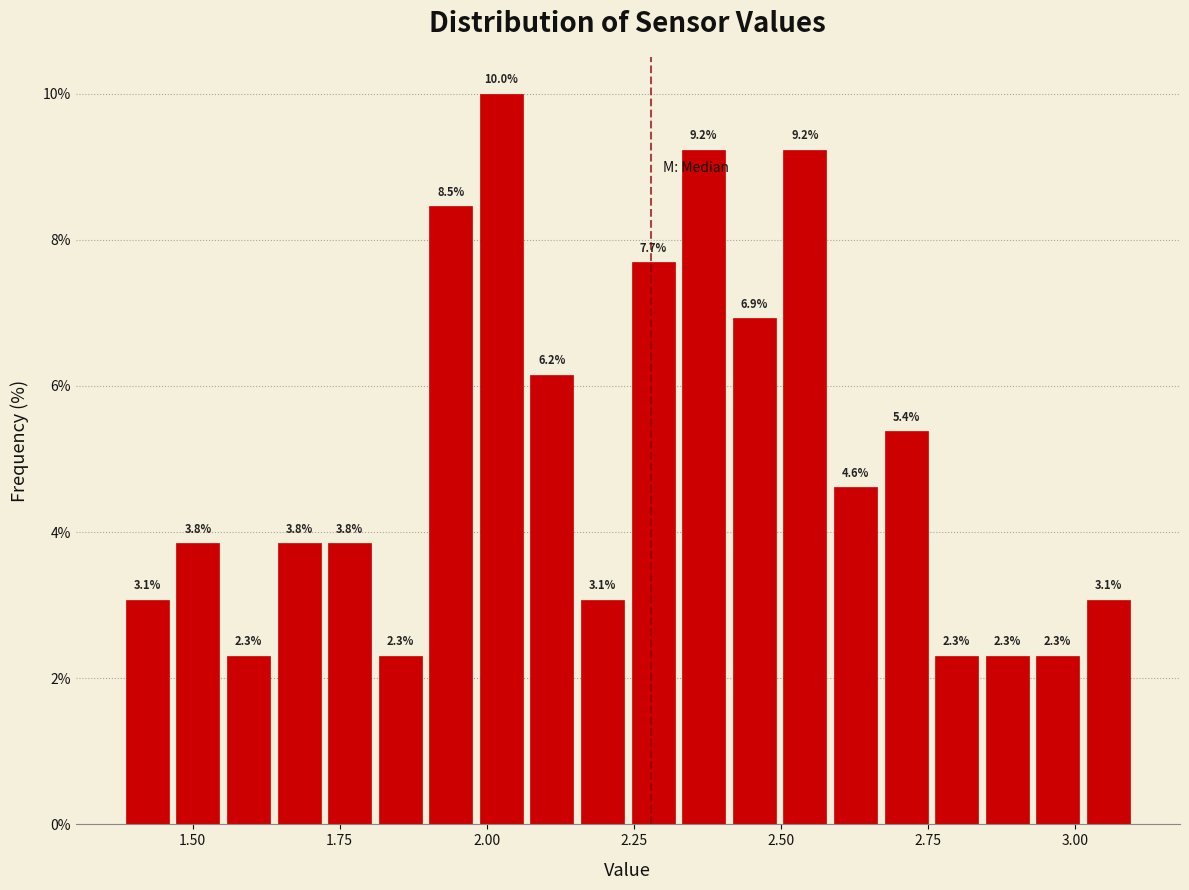

Read against the x-axis, roughly where is the centre of the tallest bar?

2.05